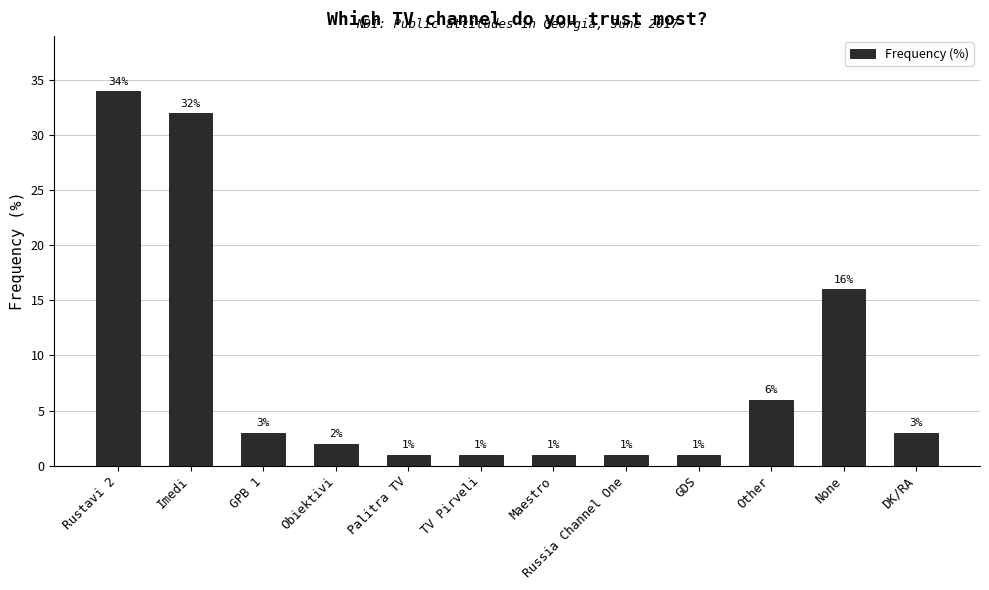

What is the minimum value shown in the chart?

1